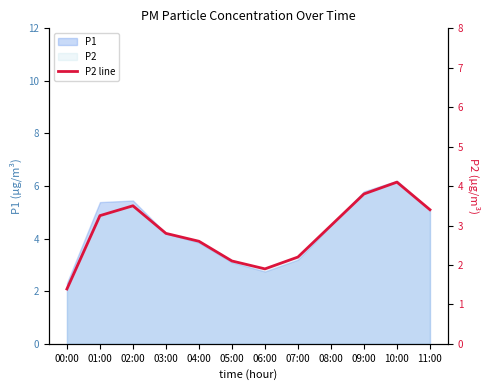

Where does the data first go above 3?

01:00